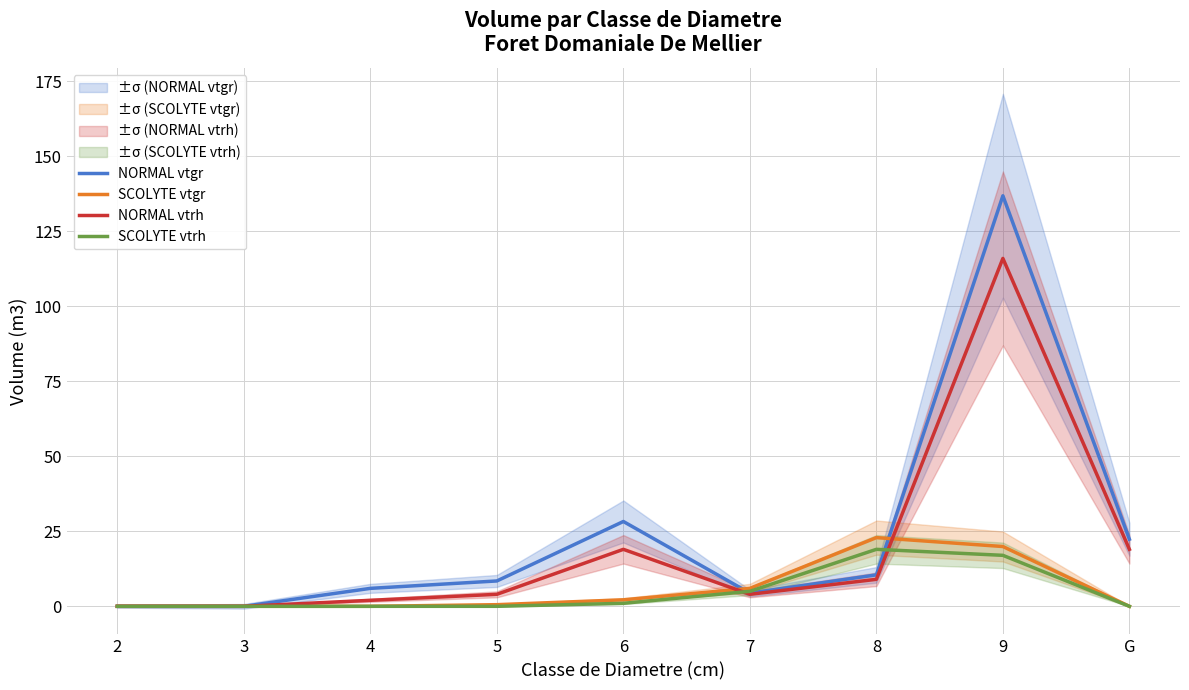

How many times do NORMAL vtrh and SCOLYTE vtrh cross each other?

2